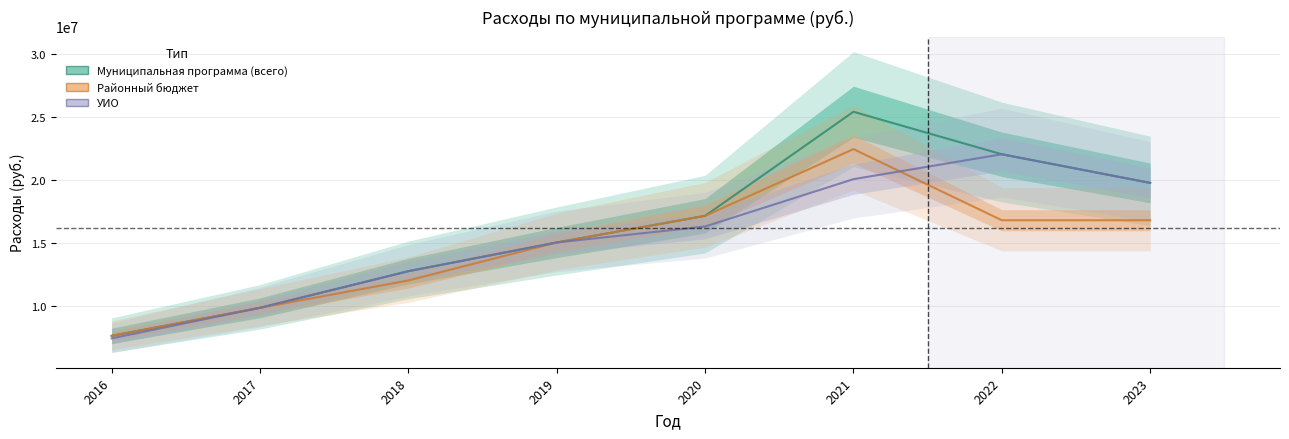

What is the maximum value for УИО?

22049177.0